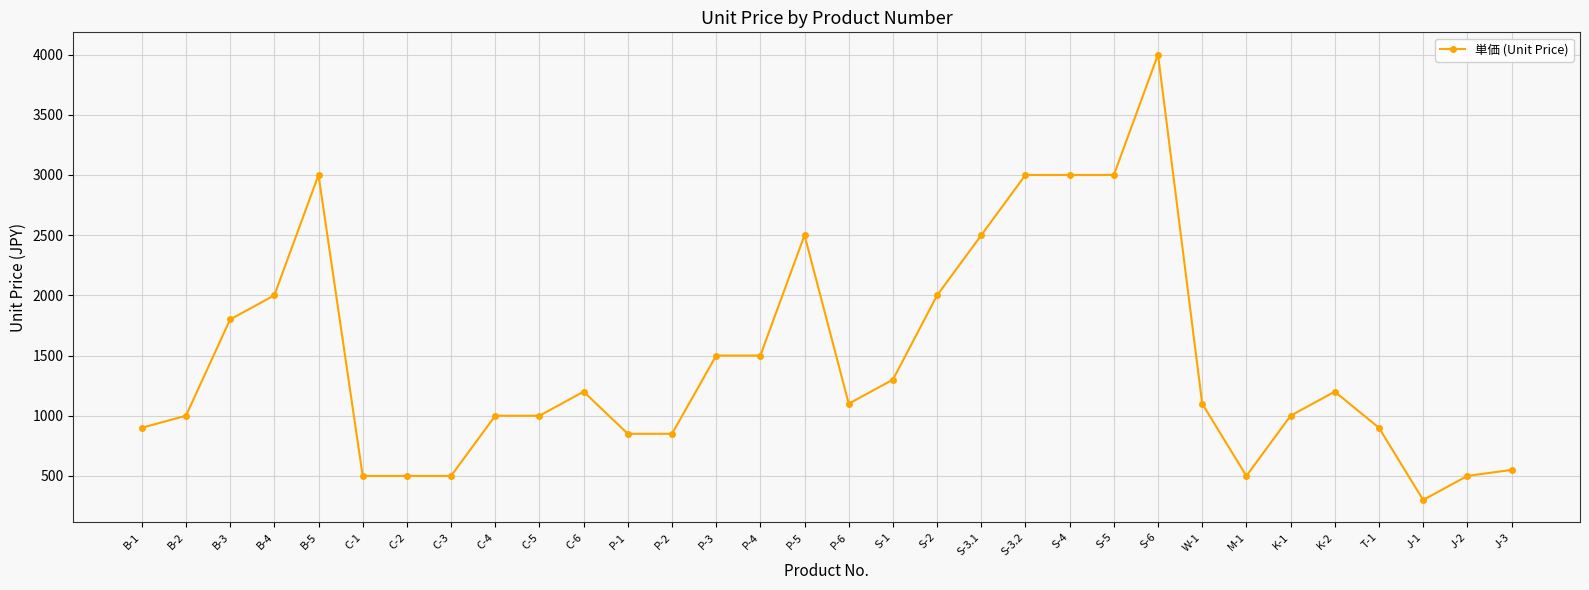

The value at P-1 is 272. True or false?

False